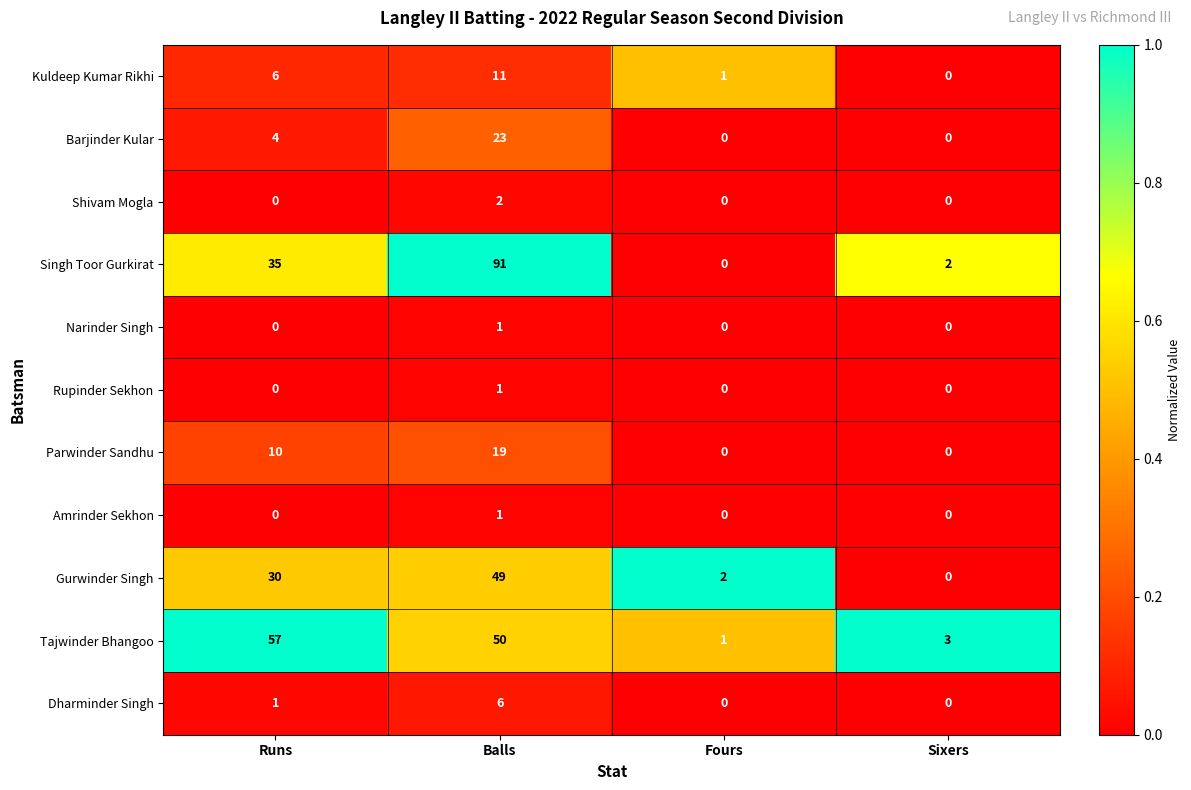

Rank the categories by Gurwinder Singh value from lowest to highest.

Sixers, Fours, Runs, Balls